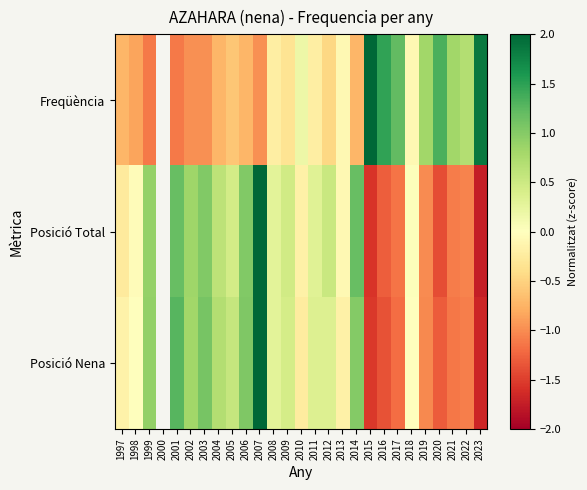

List the series in order of their peak value, lowest first.

Posició Nena, Posició Total, Freqüència